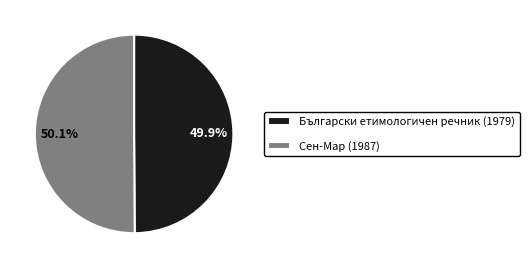

To the nearest percent, what is the average slice percentage?

50%